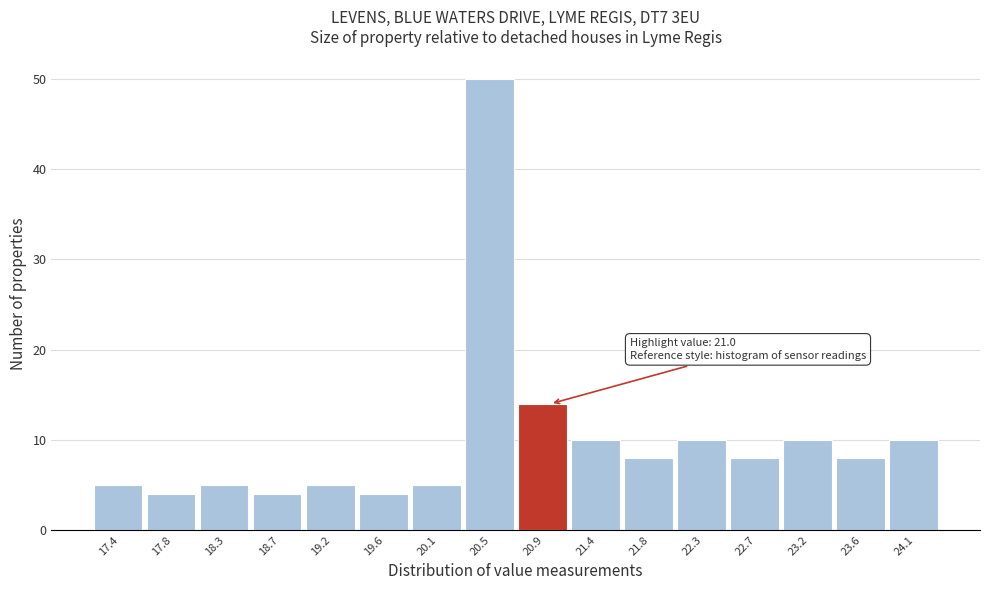

Reading right to left, transcribe all the data shown in this chart.

24.1=10	23.6=8	23.2=10	22.7=8	22.3=10	21.8=8	21.4=10	20.9=14	20.5=50	20.1=5	19.6=4	19.2=5	18.7=4	18.3=5	17.8=4	17.4=5